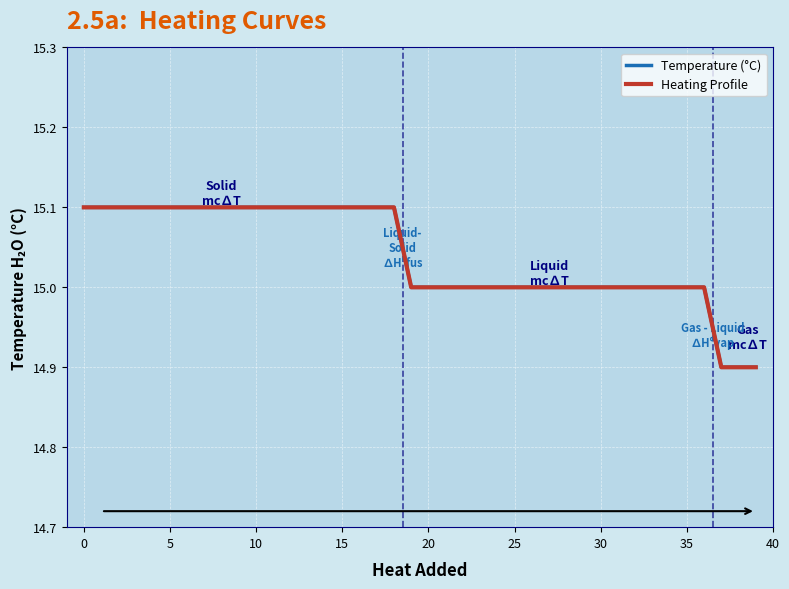

What is the minimum value shown in the chart?

14.9